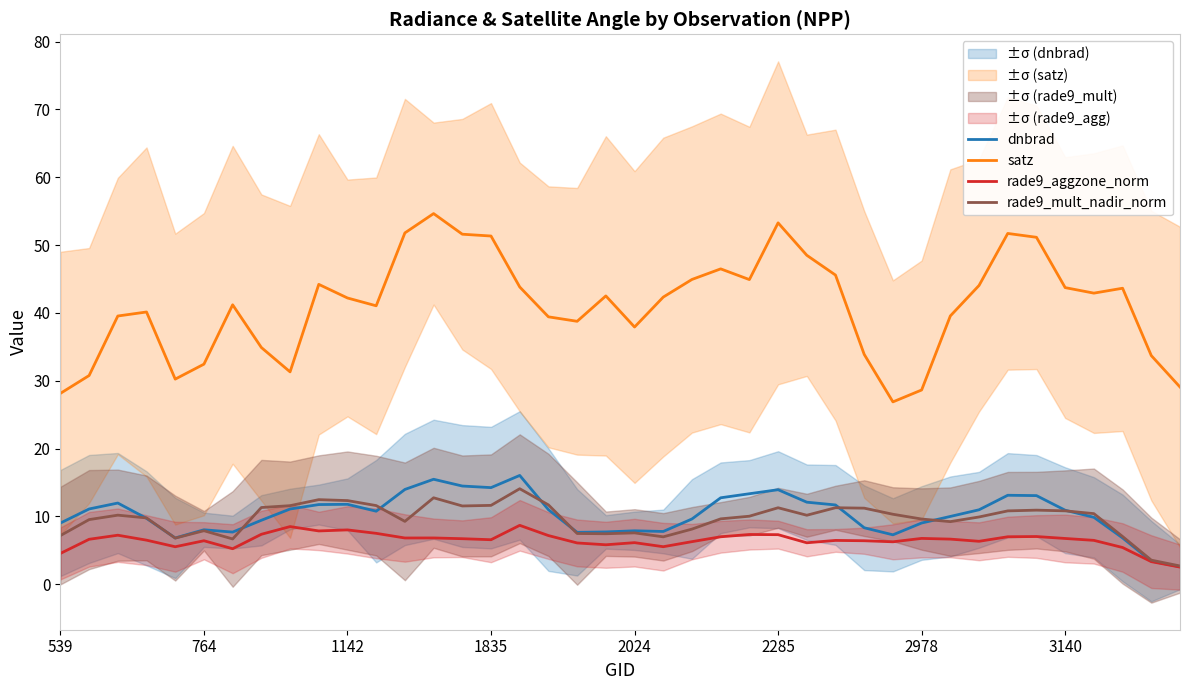

Is it true that rade9_aggzone_norm equals 3.1 at 1835?

False